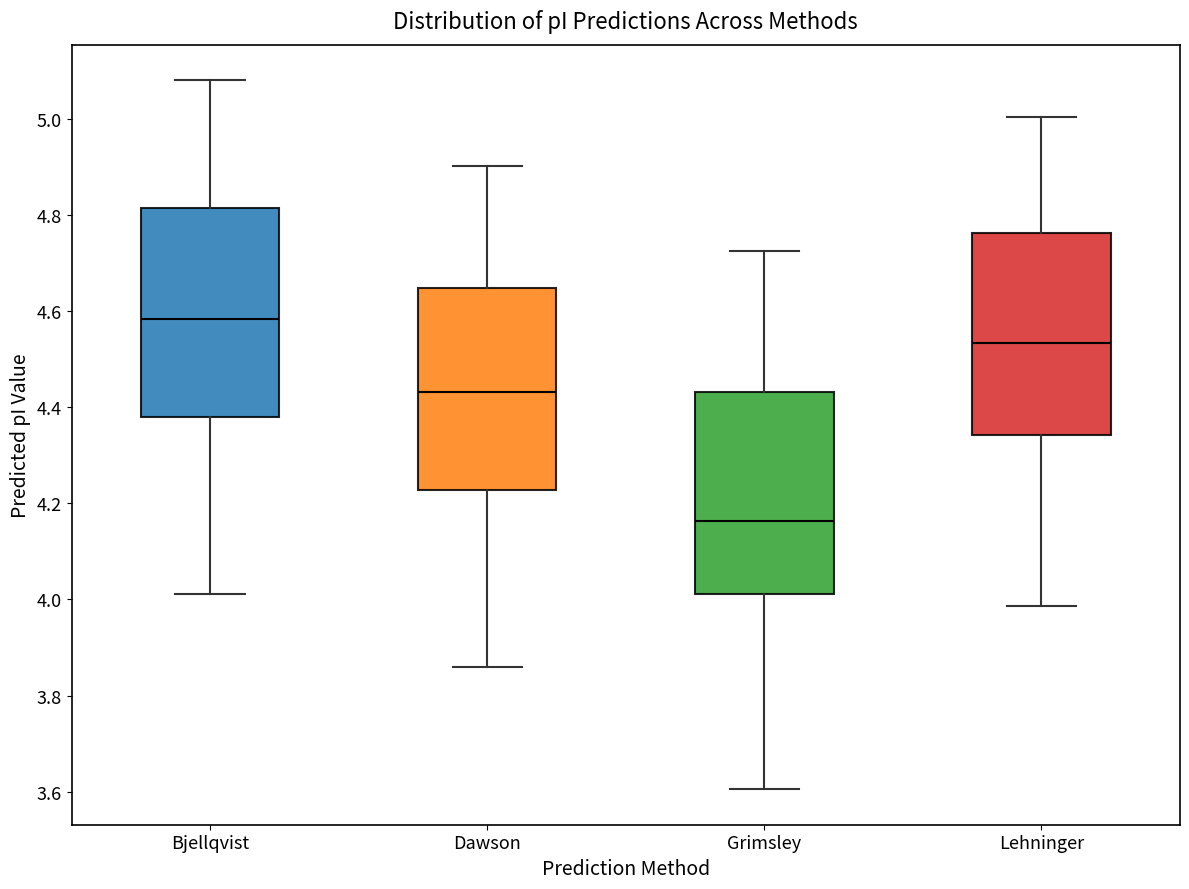

Which box's median line is the highest?

Bjellqvist